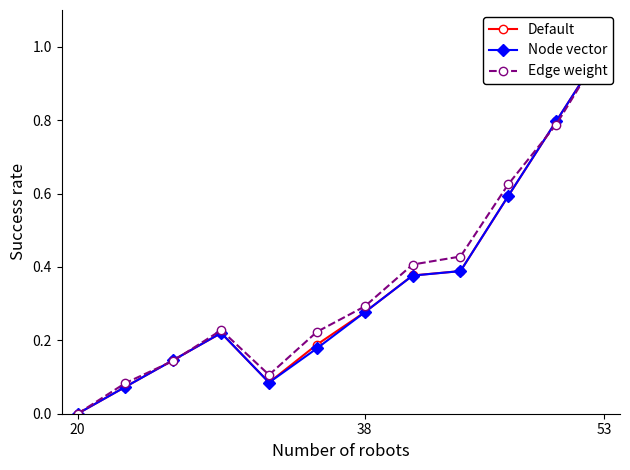

Is it true that Edge weight equals 0.2 at 53?

False